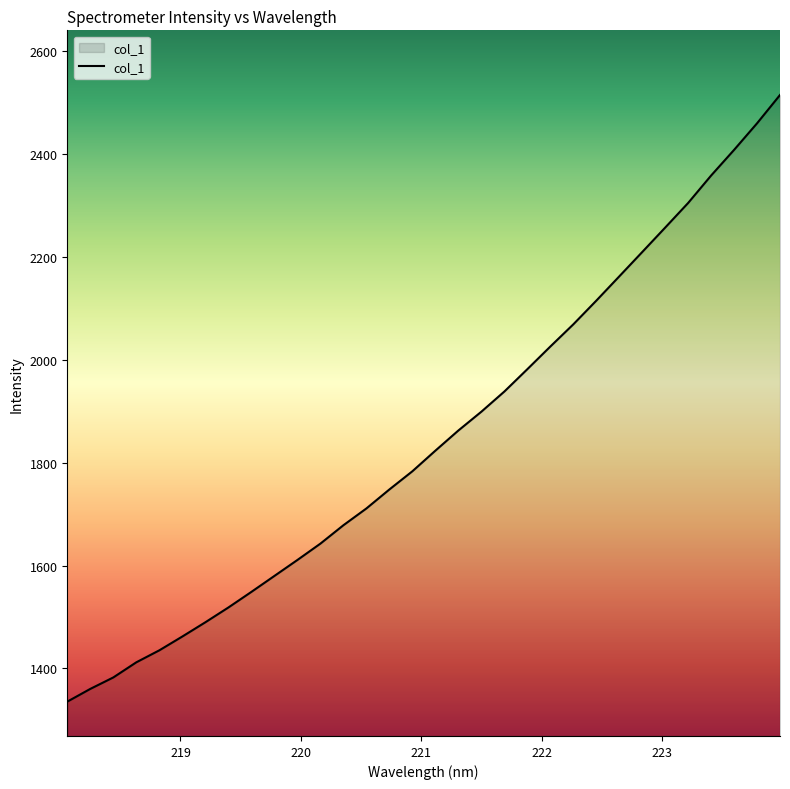

What is the smallest value displayed?

1335.2